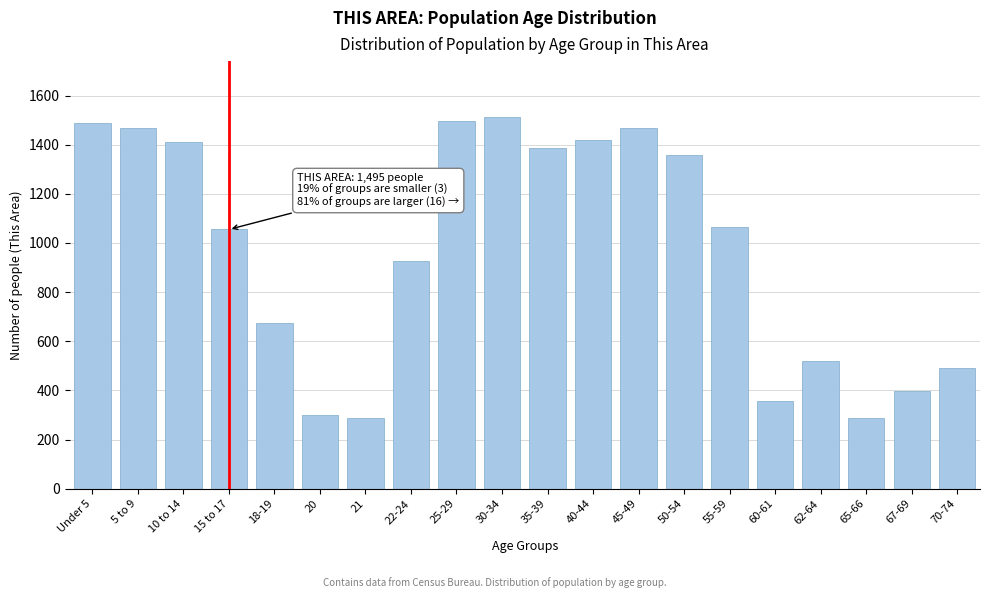

The value at 62-64 is 519. True or false?

True